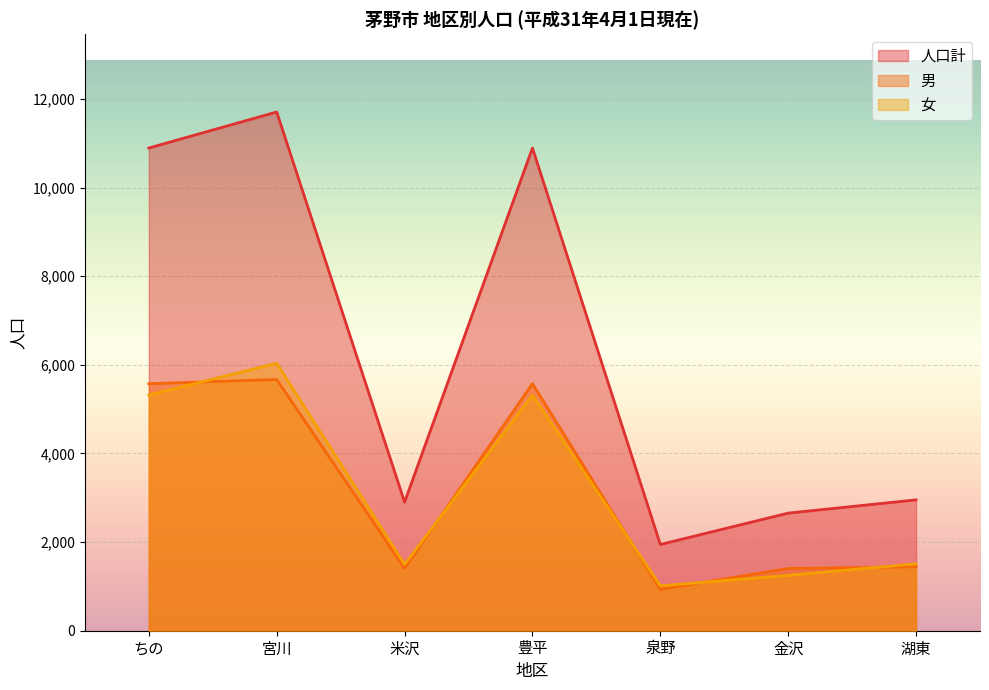

What is the total value across all series at ちの?

21788